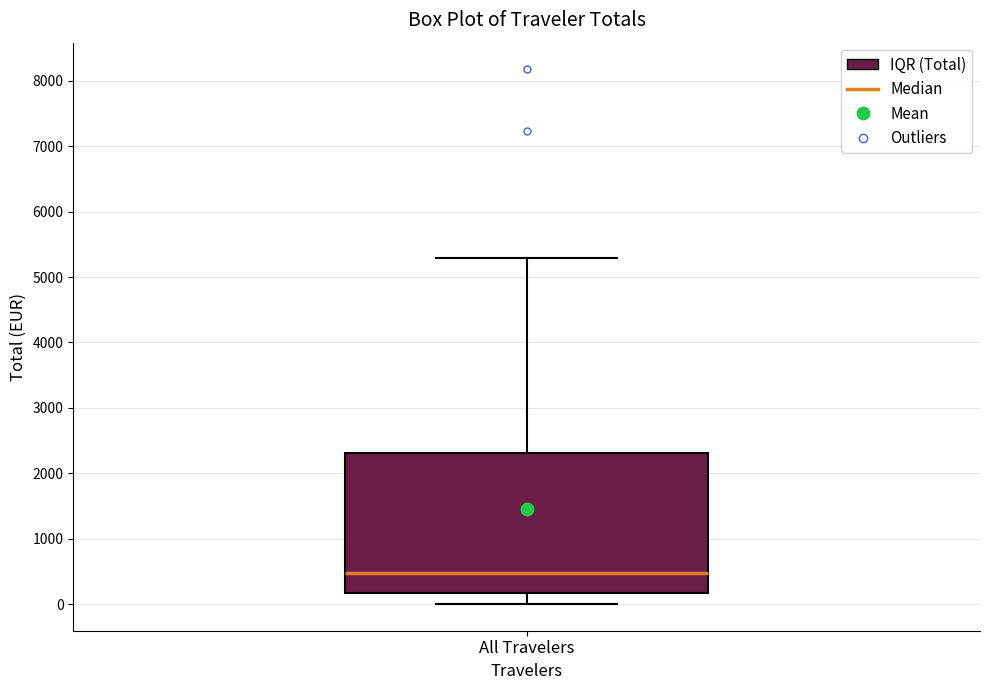

Where does the upper whisker of the box for All Travelers end on the y-axis? The values are not printed on the chart, so give them approximately, as read against the axis.

5300